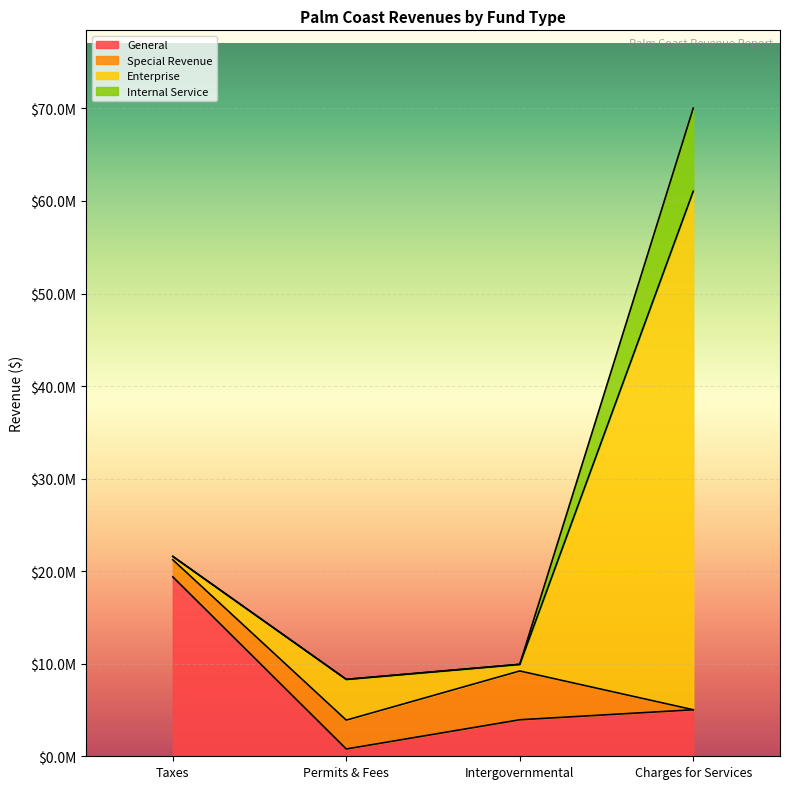

What is the label of the 3rd point from the right?

Permits & Fees